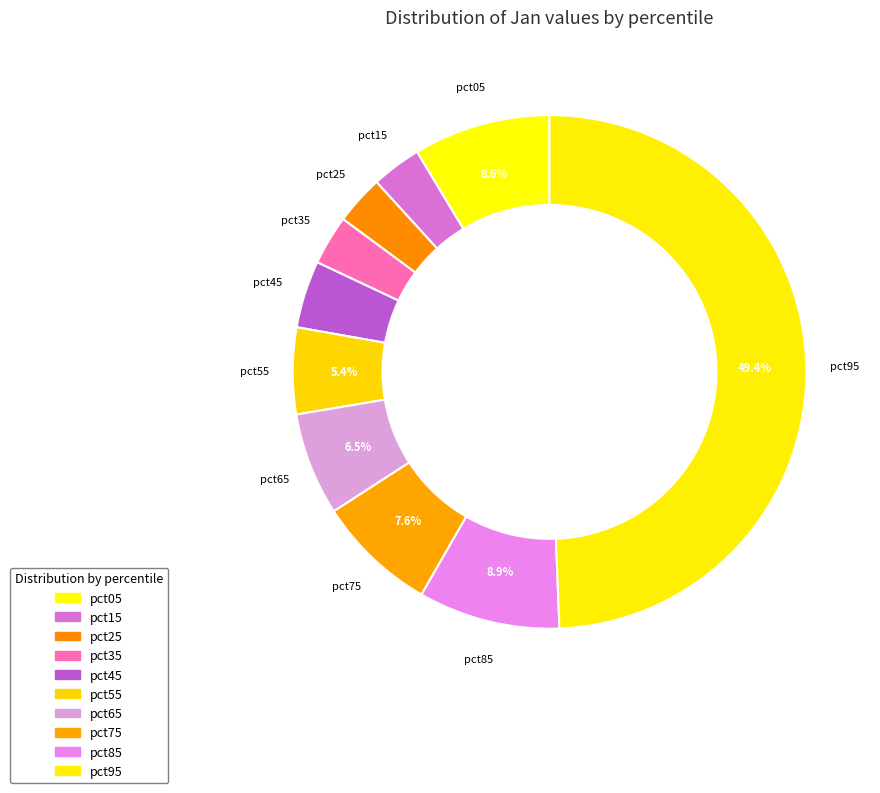

Which category has the smallest portion of the pie?

pct25